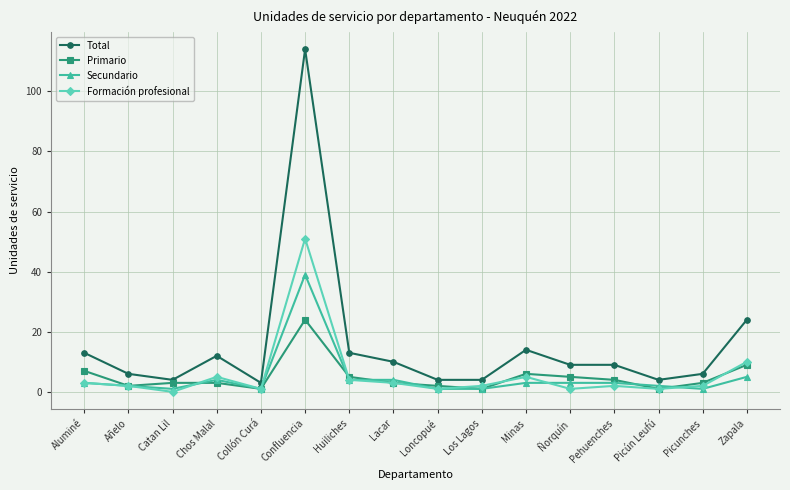

How many data points does each series have?

16